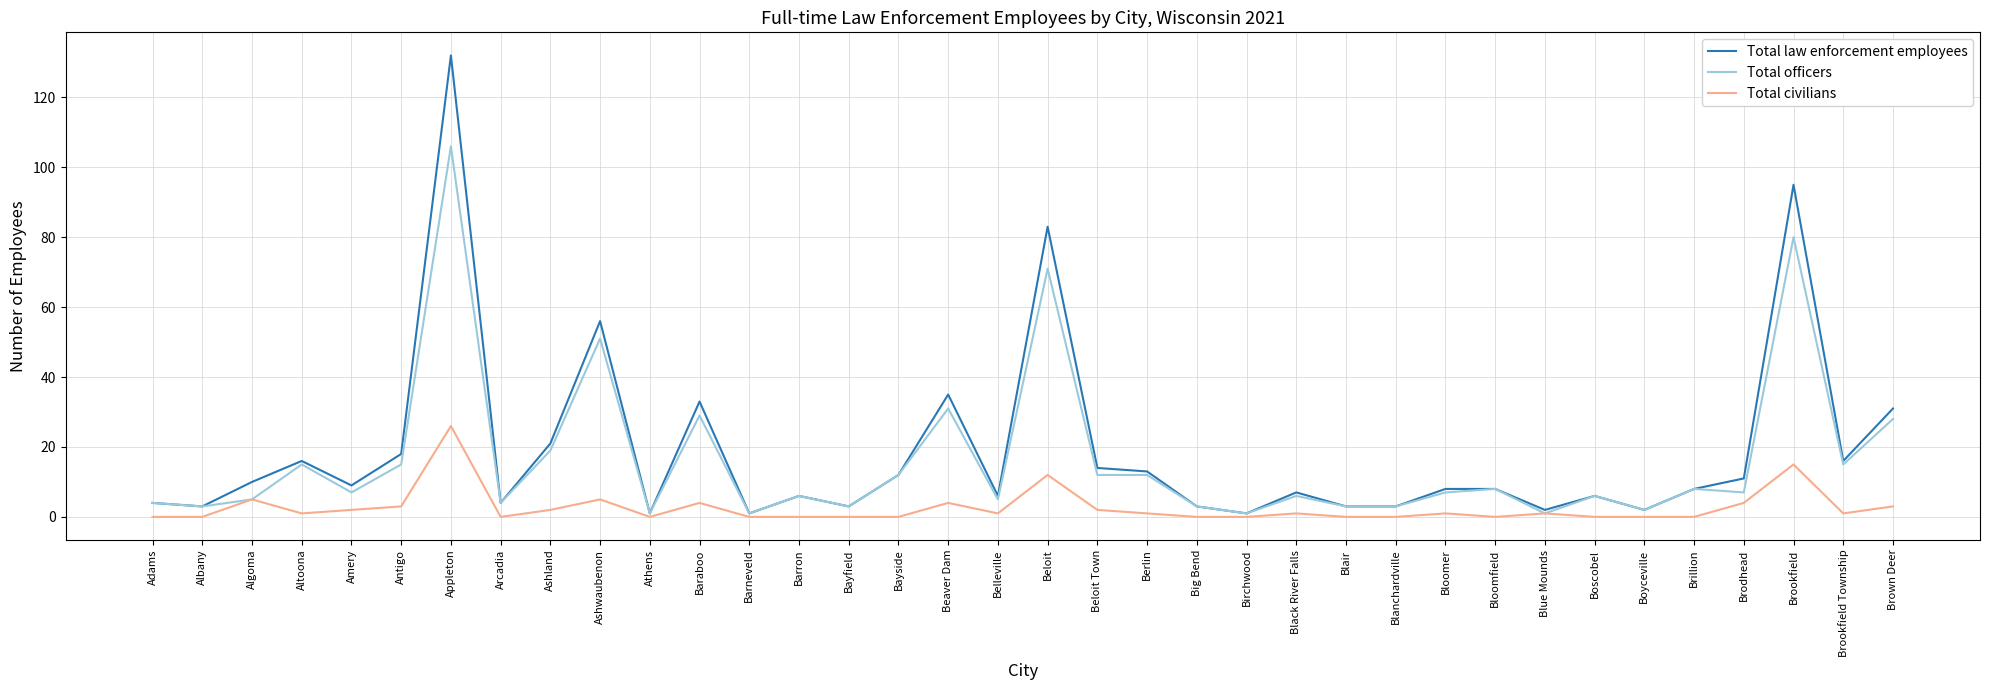

How many lines are shown in the chart?

3